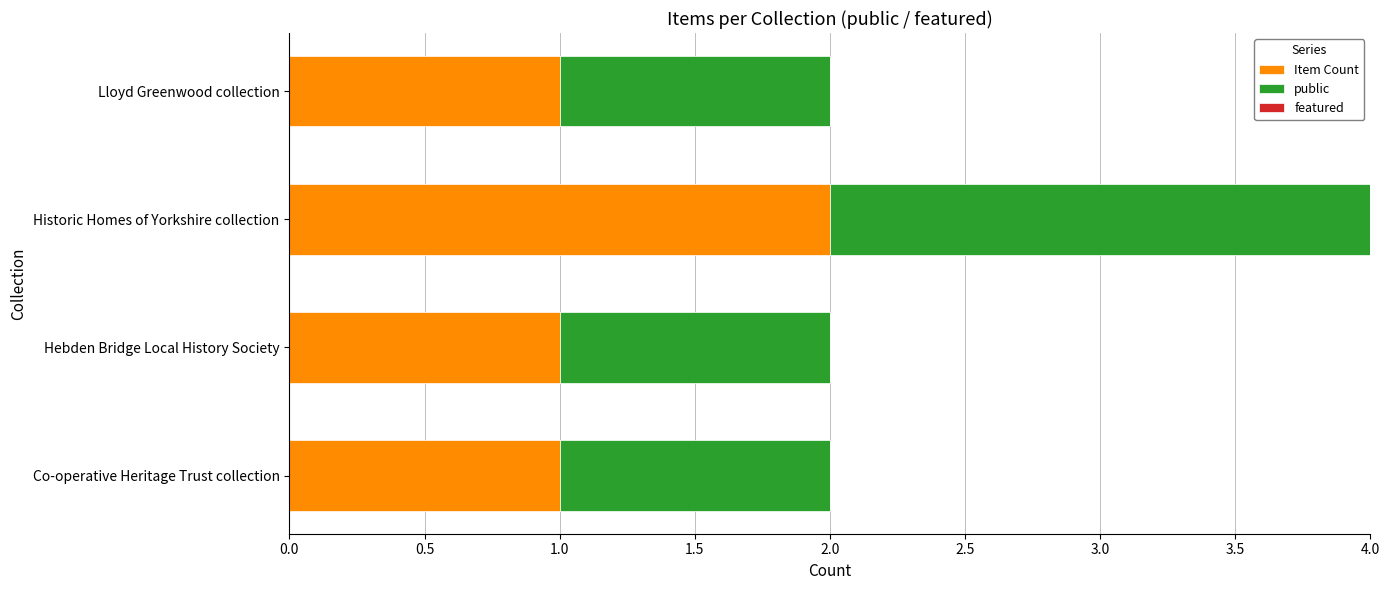

True or false: Item Count has a value of 2 at Co-operative Heritage Trust collection.

False